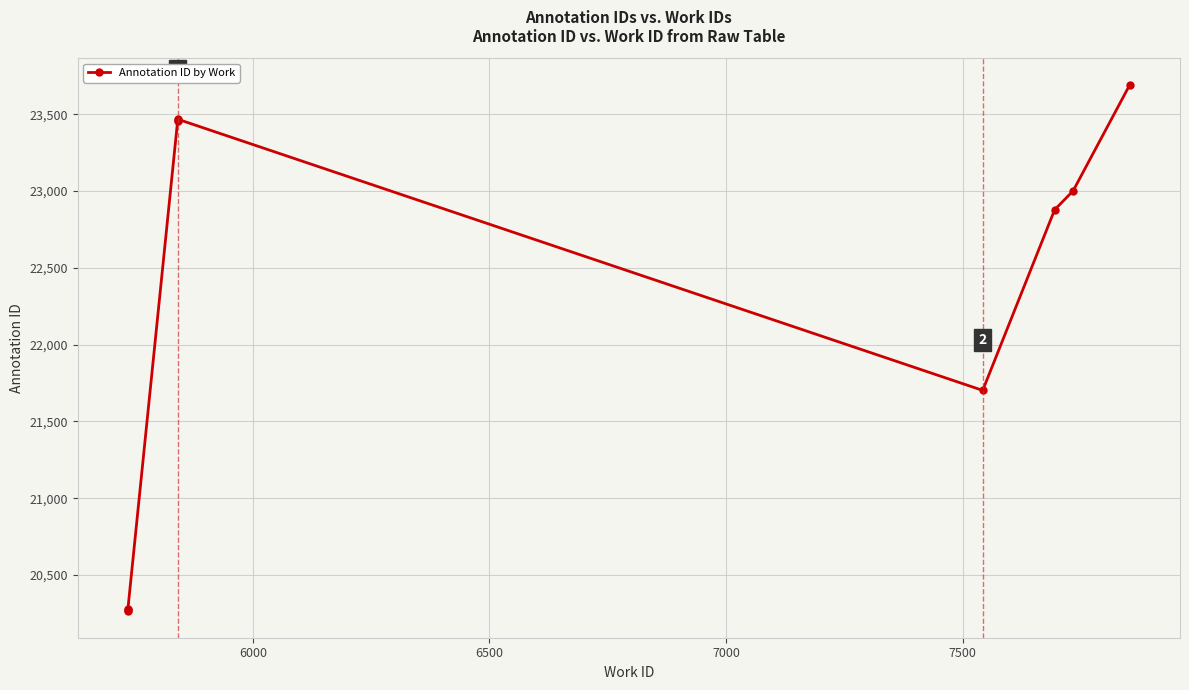

Does the chart display data point markers on the line(s)?

Yes